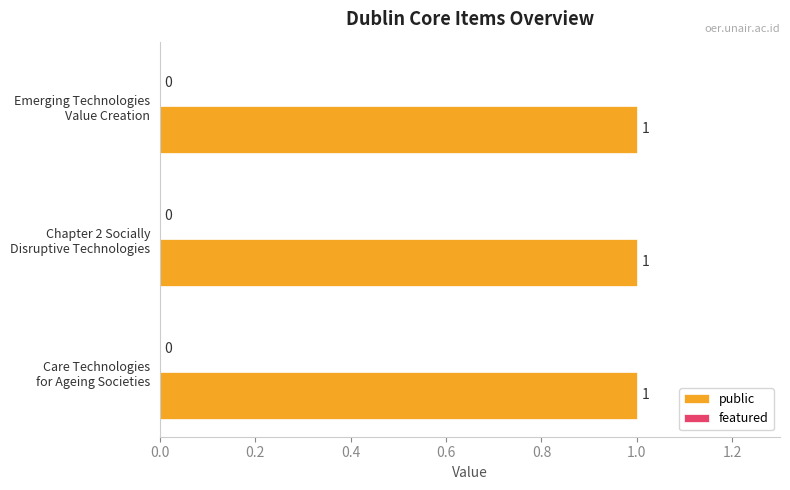

Reading right to left, what are all the values shown in this chart?

public: Emerging Technologies Value Creation=1	Chapter 2 Socially Disruptive Technologies=1	Care Technologies for Ageing Societies=1
featured: Emerging Technologies Value Creation=0	Chapter 2 Socially Disruptive Technologies=0	Care Technologies for Ageing Societies=0